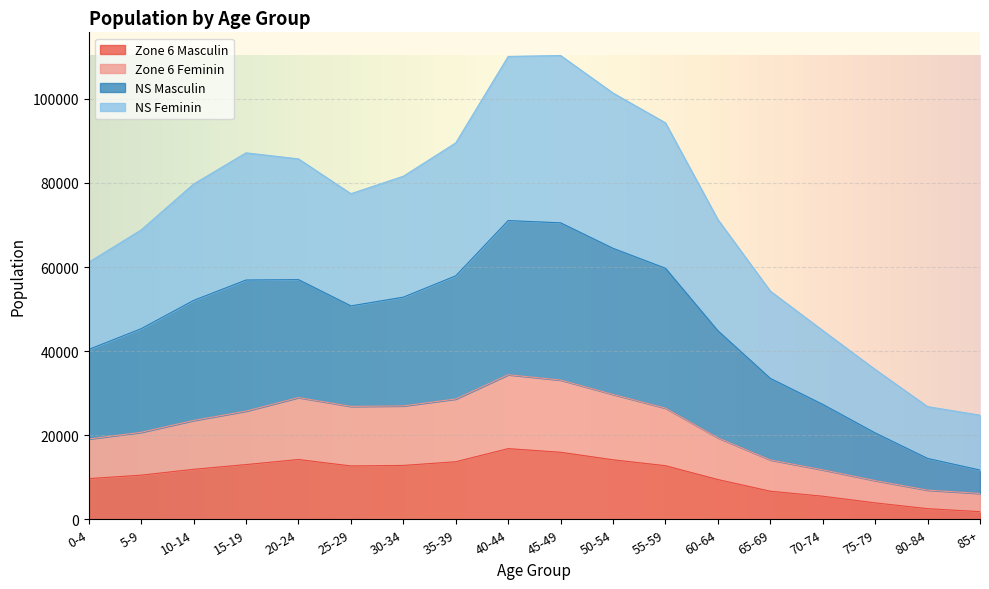

What is the spread (max minus min) of values at 50-54?

87250